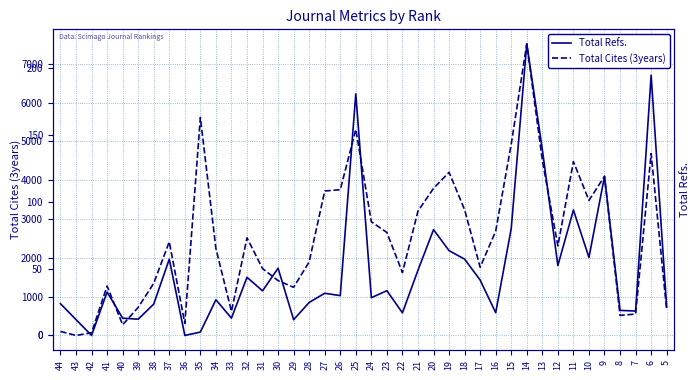

List the labels in order of Total Refs. value, smallest first.

42, 36, 35, 29, 43, 39, 40, 33, 22, 16, 7, 8, 5, 38, 44, 28, 34, 24, 26, 27, 41, 31, 23, 17, 32, 21, 30, 12, 37, 18, 10, 19, 20, 15, 11, 9, 13, 25, 6, 14